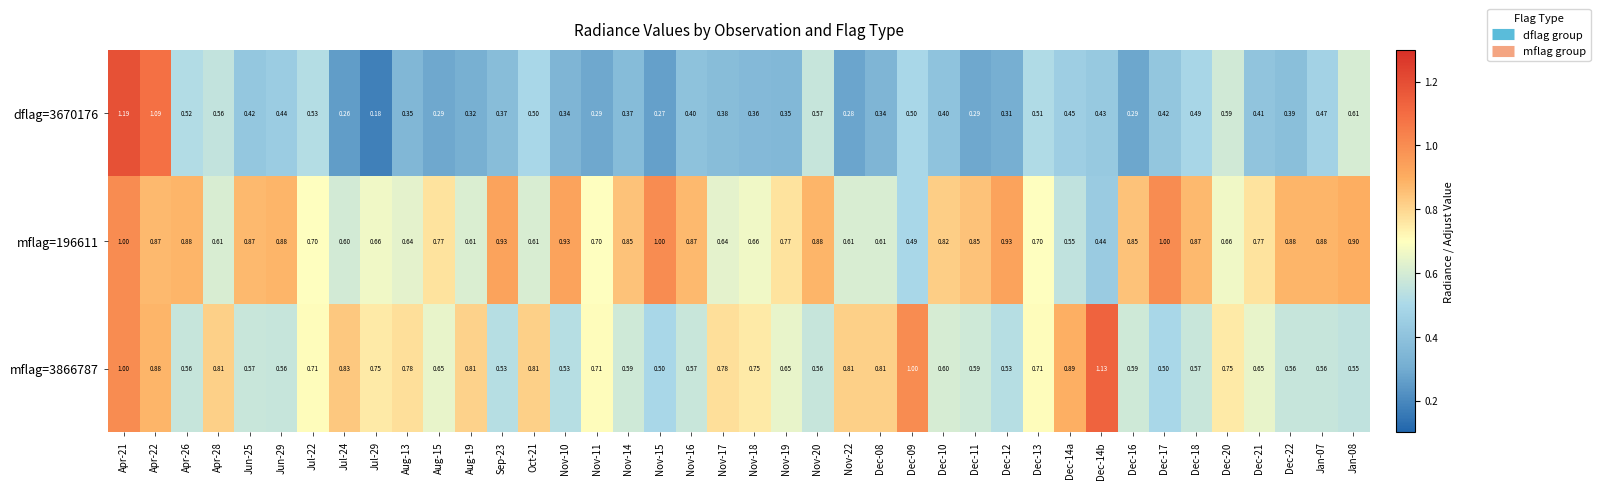

Which series has the widest spread of values?

dflag=3670176